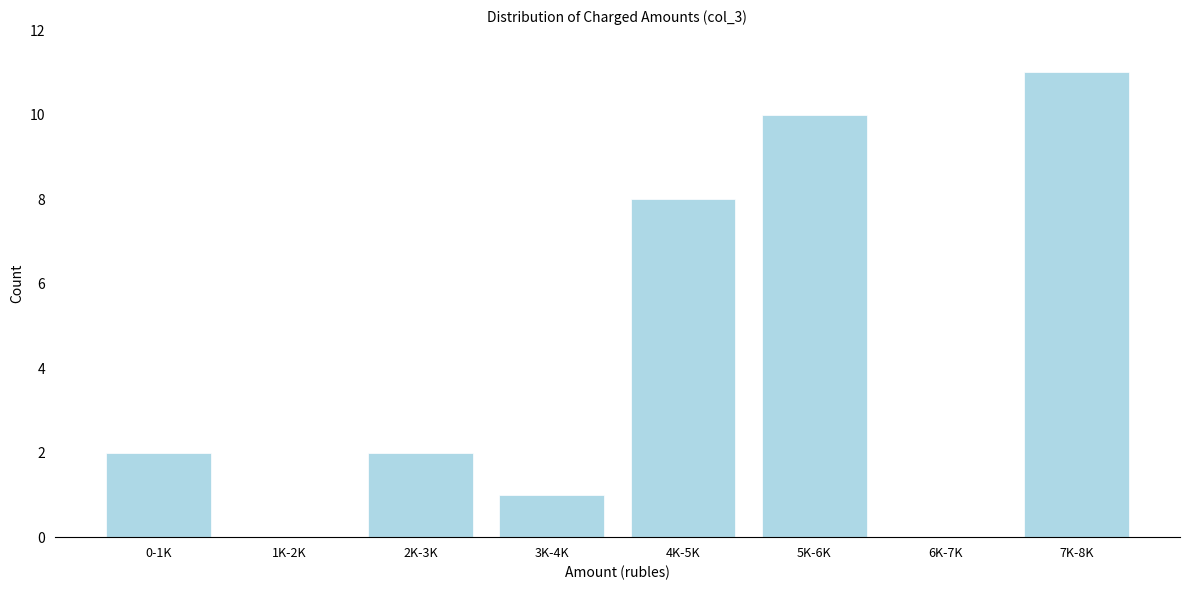

Reading left to right, list all the values displayed in this chart.

0-1K=2	1K-2K=0	2K-3K=2	3K-4K=1	4K-5K=8	5K-6K=10	6K-7K=0	7K-8K=11